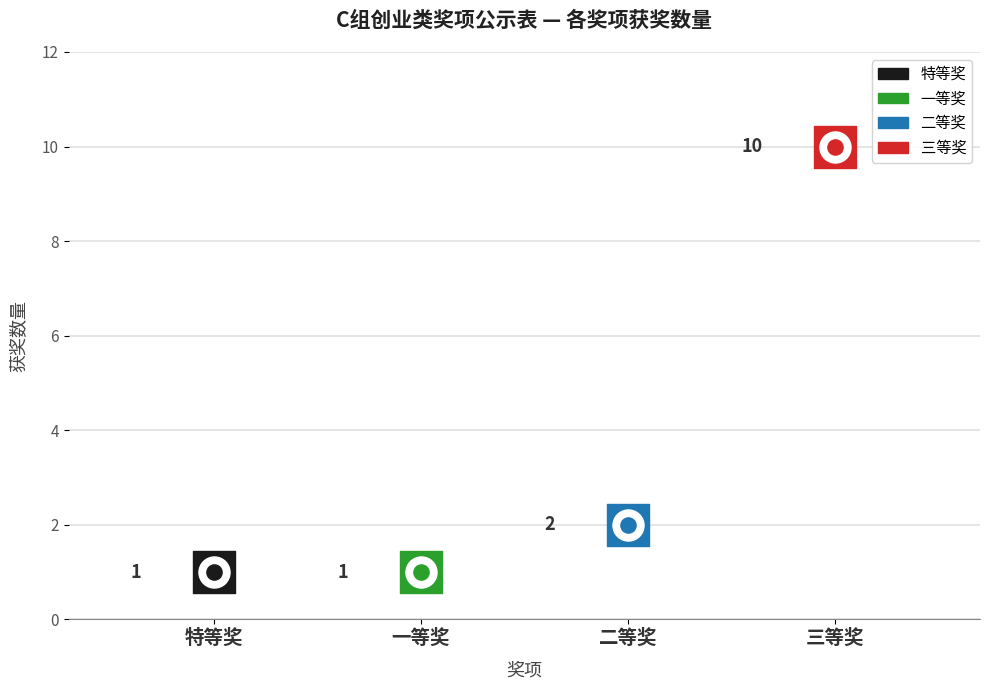

What is the ratio of the value at 二等奖 to the value at 一等奖?

2.0